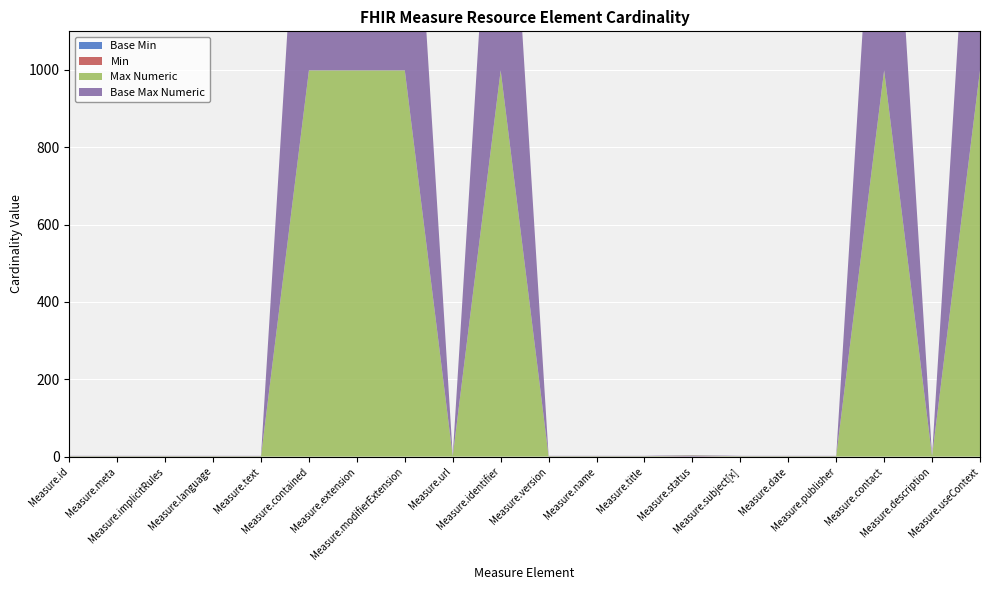

Reading left to right, what are all the values shown in this chart?

Base Min: Measure.id=0	Measure.meta=0	Measure.implicitRules=0	Measure.language=0	Measure.text=0	Measure.contained=0	Measure.extension=0	Measure.modifierExtension=0	Measure.url=0	Measure.identifier=0	Measure.version=0	Measure.name=0	Measure.title=0	Measure.status=1	Measure.subject[x]=0	Measure.date=0	Measure.publisher=0	Measure.contact=0	Measure.description=0	Measure.useContext=0
Min: Measure.id=0	Measure.meta=0	Measure.implicitRules=0	Measure.language=0	Measure.text=0	Measure.contained=0	Measure.extension=0	Measure.modifierExtension=0	Measure.url=0	Measure.identifier=0	Measure.version=0	Measure.name=0	Measure.title=0	Measure.status=1	Measure.subject[x]=0	Measure.date=0	Measure.publisher=0	Measure.contact=0	Measure.description=0	Measure.useContext=0
Max Numeric: Measure.id=1	Measure.meta=1	Measure.implicitRules=1	Measure.language=1	Measure.text=1	Measure.contained=999	Measure.extension=999	Measure.modifierExtension=999	Measure.url=1	Measure.identifier=999	Measure.version=1	Measure.name=1	Measure.title=1	Measure.status=1	Measure.subject[x]=1	Measure.date=1	Measure.publisher=1	Measure.contact=999	Measure.description=1	Measure.useContext=999
Base Max Numeric: Measure.id=1	Measure.meta=1	Measure.implicitRules=1	Measure.language=1	Measure.text=1	Measure.contained=999	Measure.extension=999	Measure.modifierExtension=999	Measure.url=1	Measure.identifier=999	Measure.version=1	Measure.name=1	Measure.title=1	Measure.status=1	Measure.subject[x]=1	Measure.date=1	Measure.publisher=1	Measure.contact=999	Measure.description=1	Measure.useContext=999